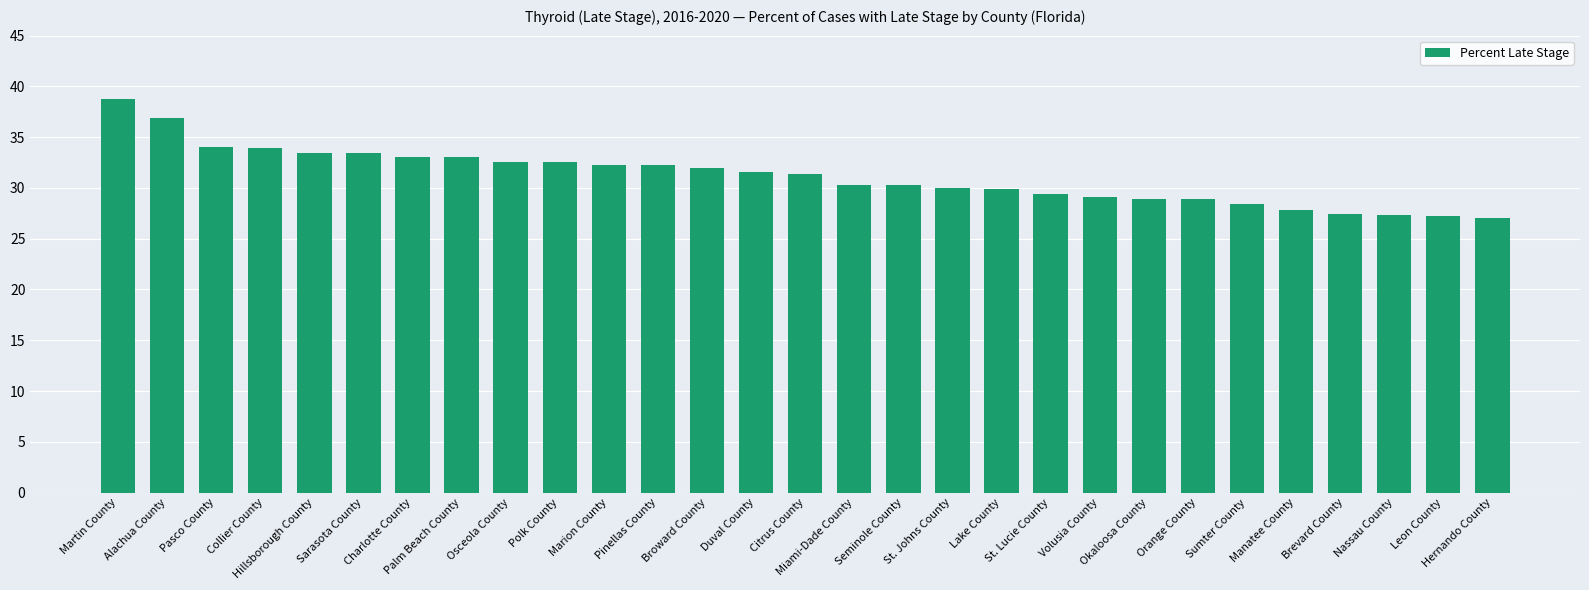

How many categories are shown in the chart?

29